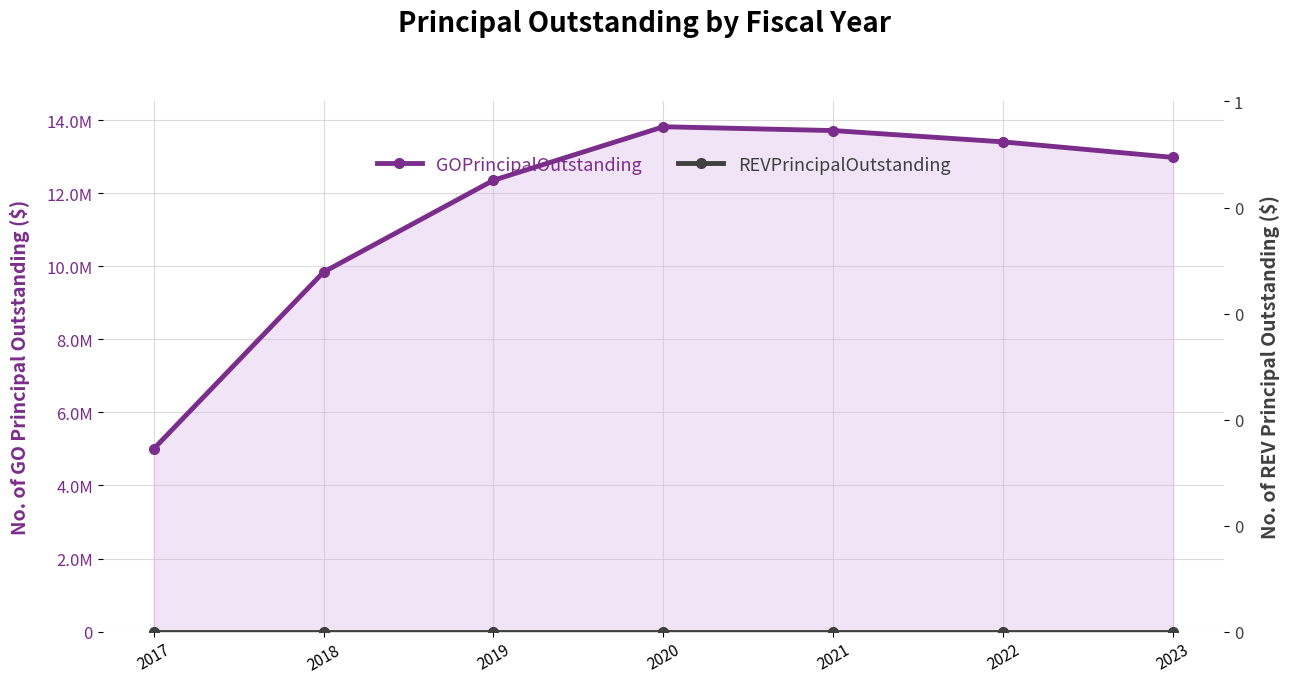

Which category has the highest value in the REVPrincipalOutstanding series?

2017